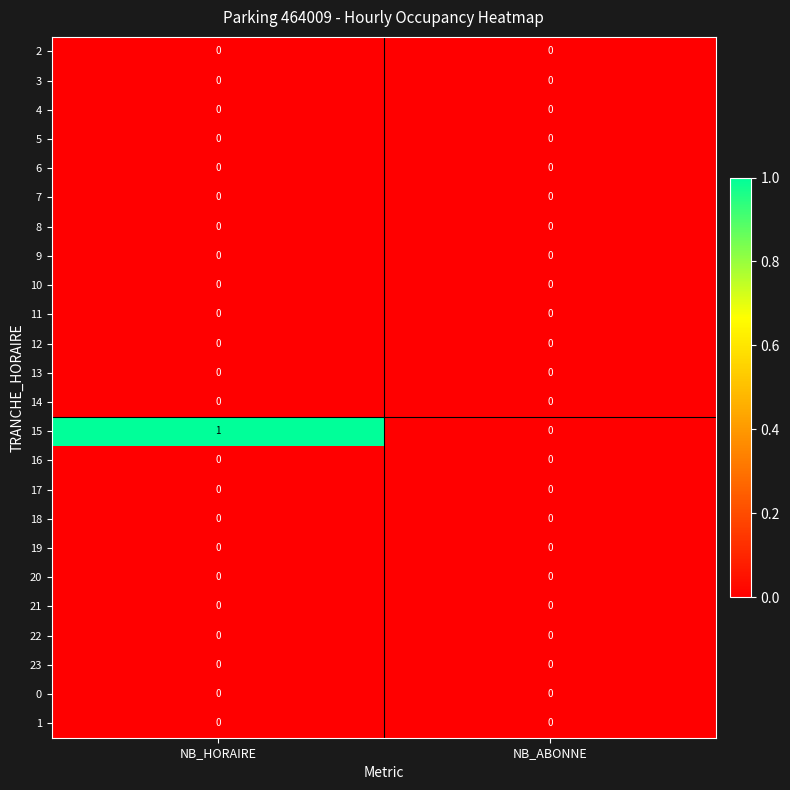

Which series has the widest spread of values?

15